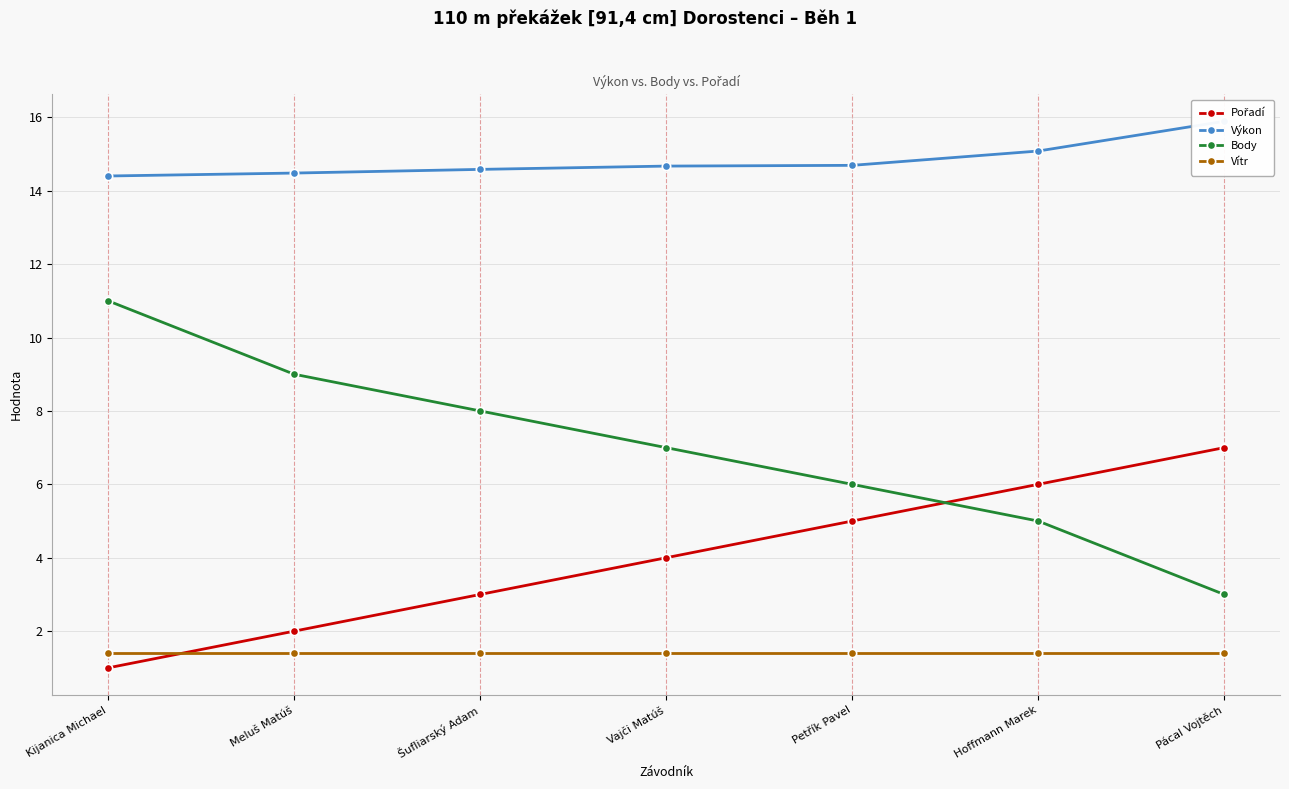

Reading left to right, what are all the values shown in this chart?

Pořadí: 1.0	2.0	3.0	4.0	5.0	6.0	7.0
Výkon: 14.4	14.5	14.6	14.7	14.7	15.1	15.9
Body: 11.0	9.0	8.0	7.0	6.0	5.0	3.0
Vítr: 1.4	1.4	1.4	1.4	1.4	1.4	1.4